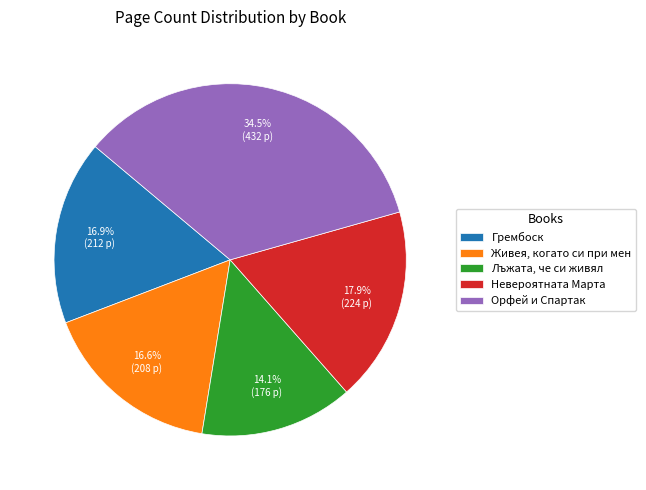

What is the smallest slice in the pie chart?

Лъжата, че си живял